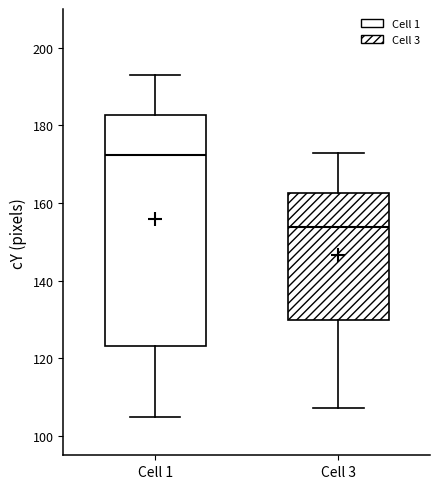

Where does the median line of the box for Cell 3 sit on the y-axis? The values are not printed on the chart, so give them approximately, as read against the axis.

154